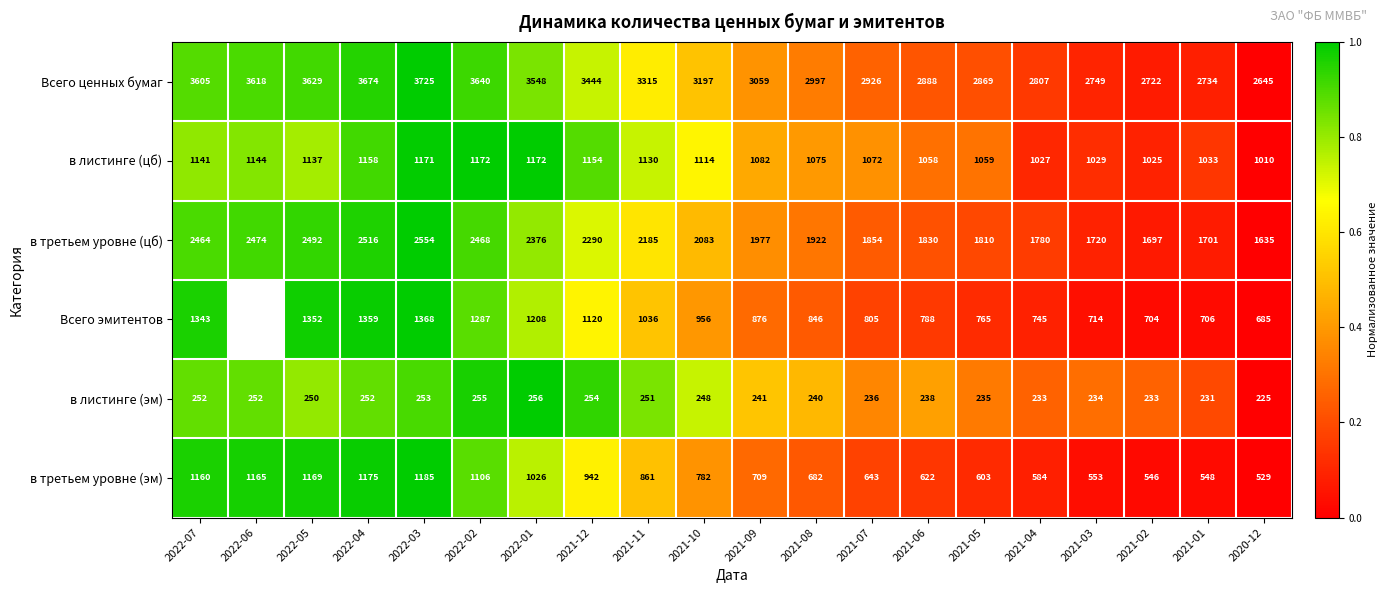

Which series changed the most between 2021-10 and 2021-03?

Всего ценных бумаг